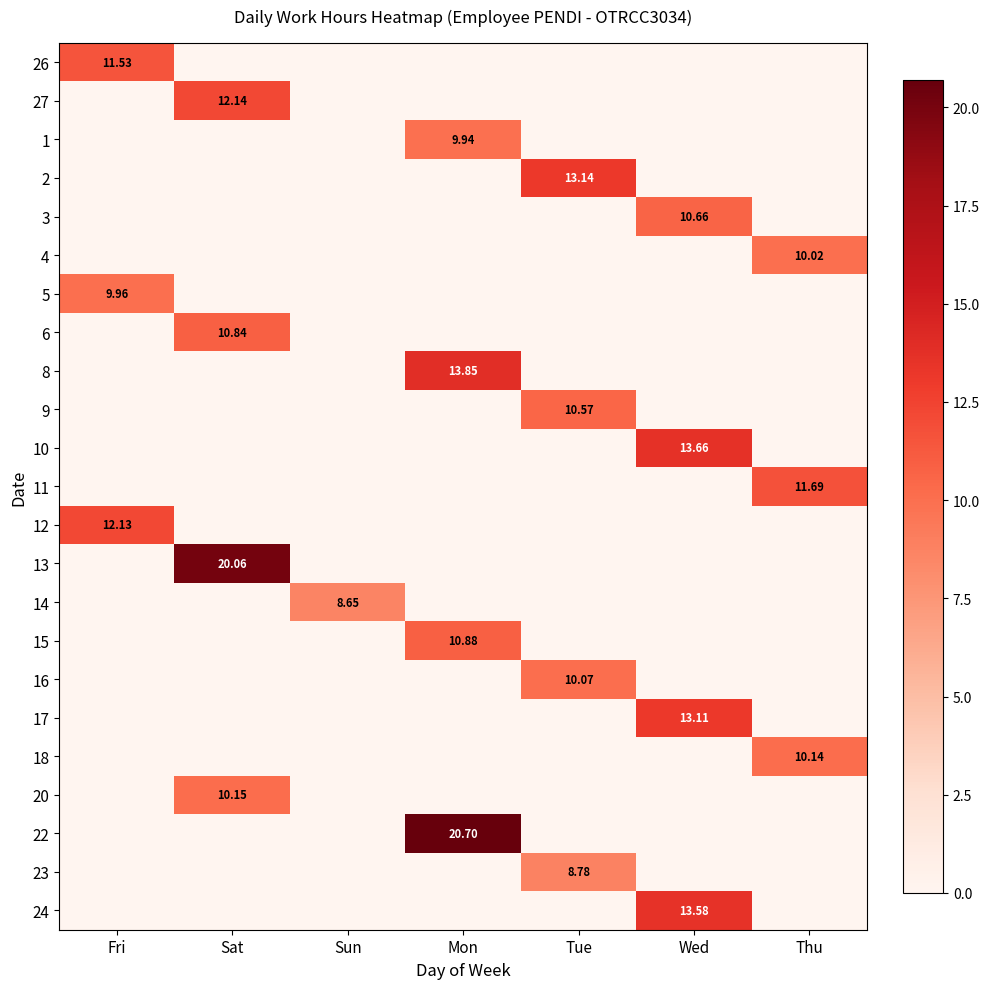

What is the greatest value displayed?

20.7